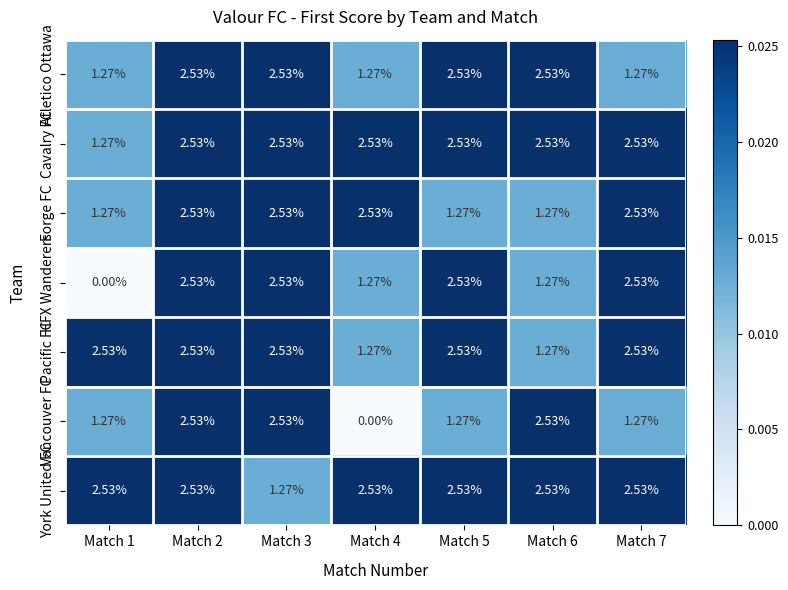

Is the value of Vancouver FC at Match 7 greater than the value of York United FC at Match 2?

No